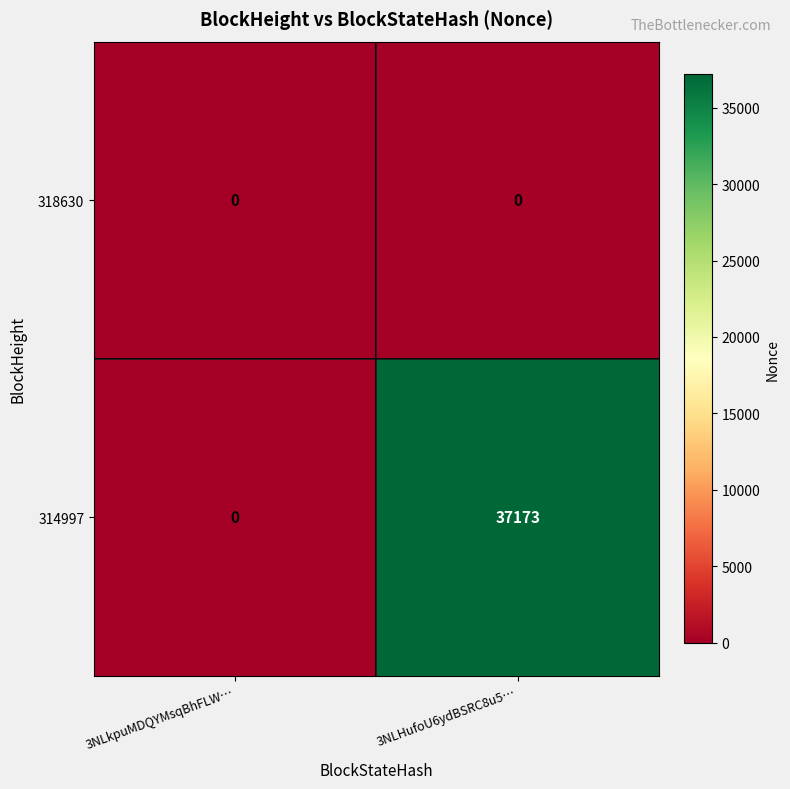

At how many categories does at least one series exceed 27201?

1